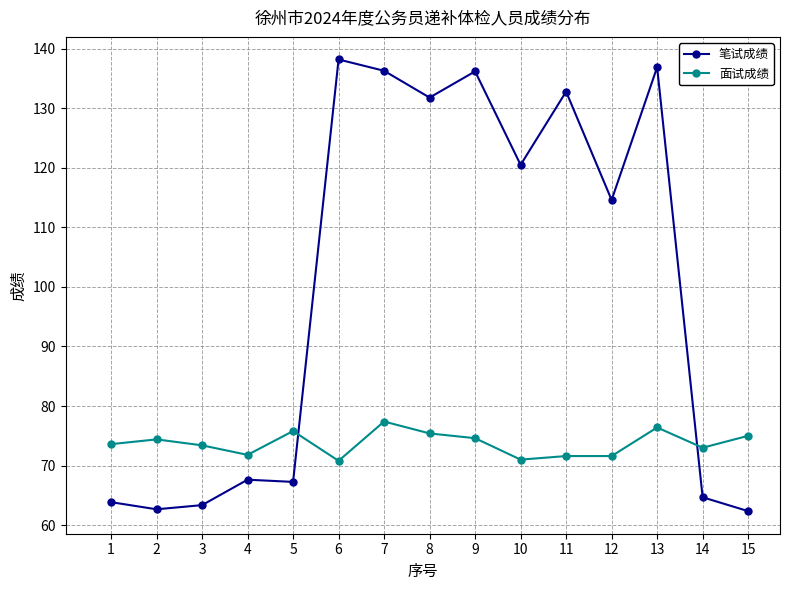

Which series has the widest spread of values?

笔试成绩